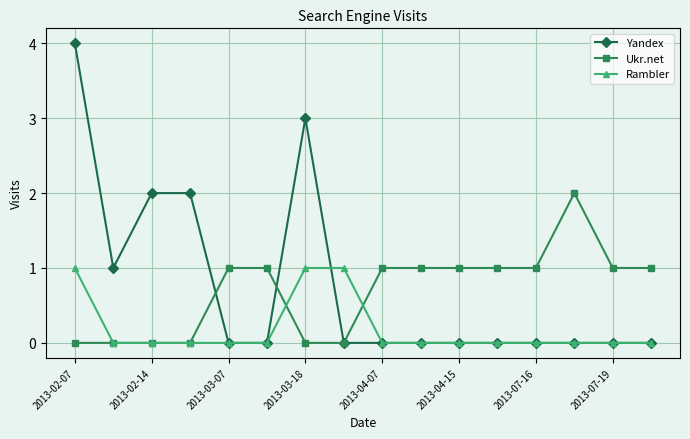

True or false: Yandex has more than 0 points higher than both neighbors.

True